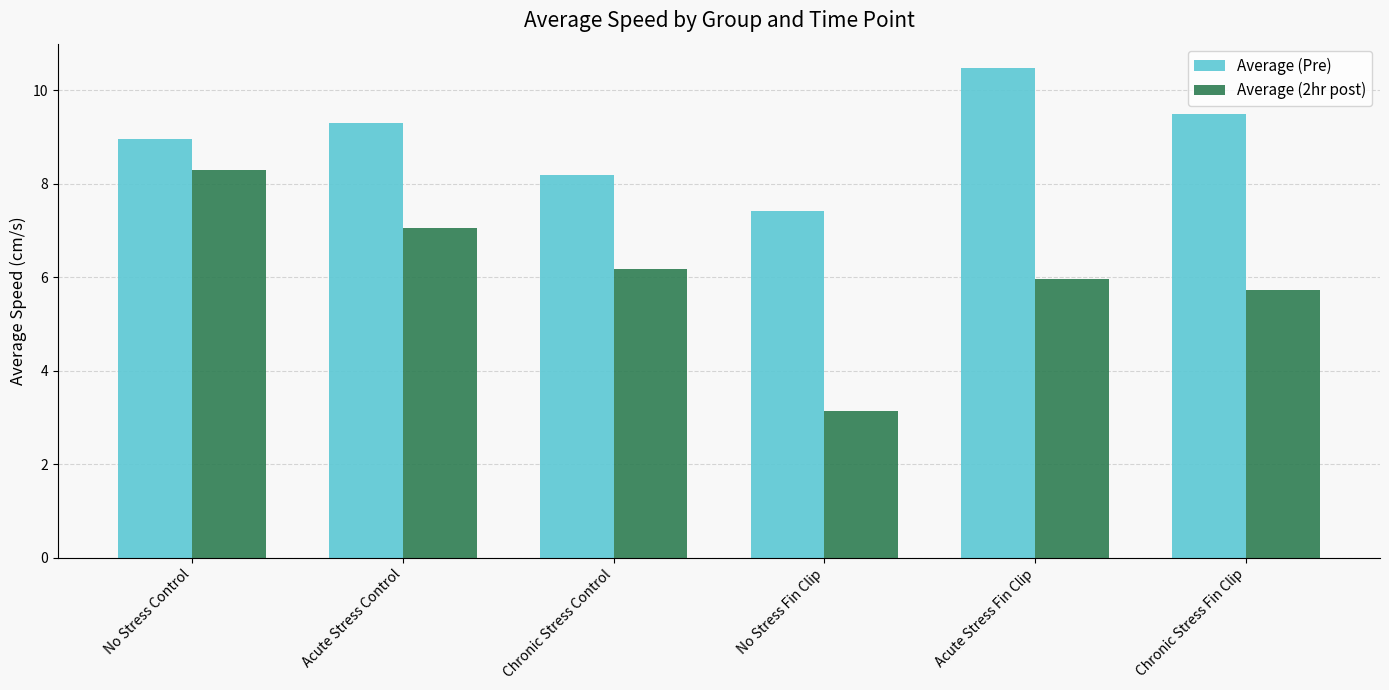

List the series in order of their peak value, highest first.

Average (Pre), Average (2hr post)